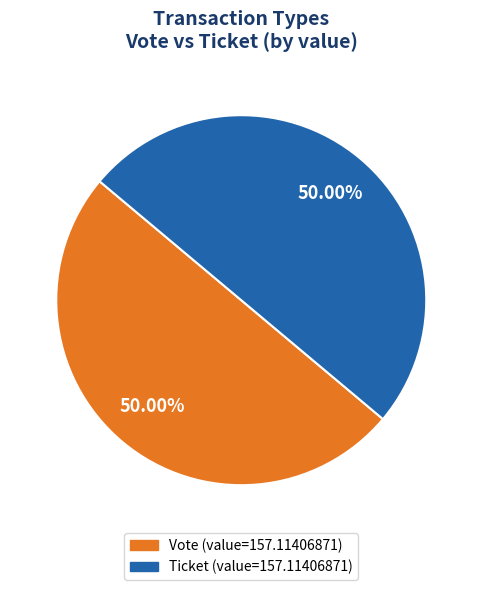

What is the ratio of the value at Ticket to the value at Vote?

1.0